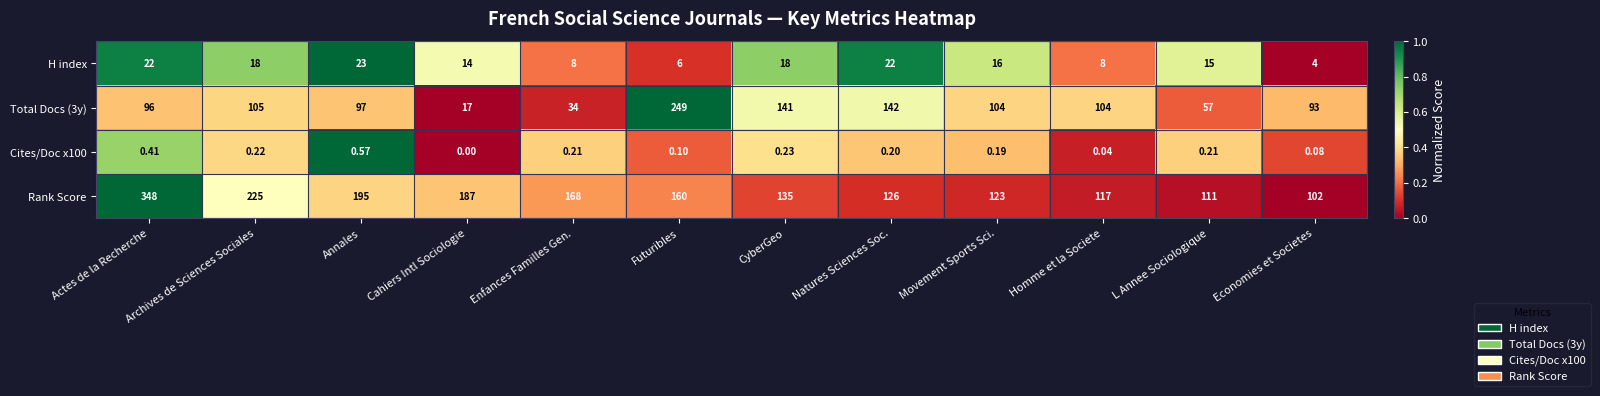

Which series has the widest spread of values?

Rank Score